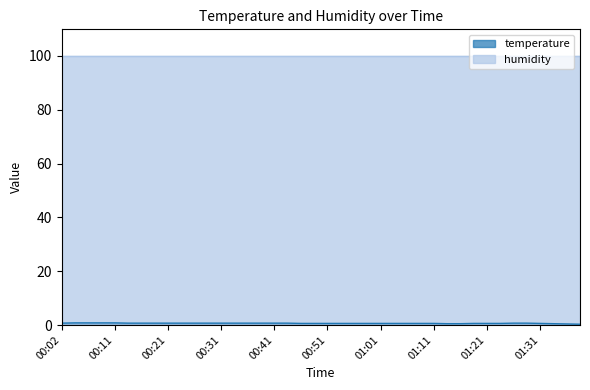

What is the minimum value shown in the chart?

0.3